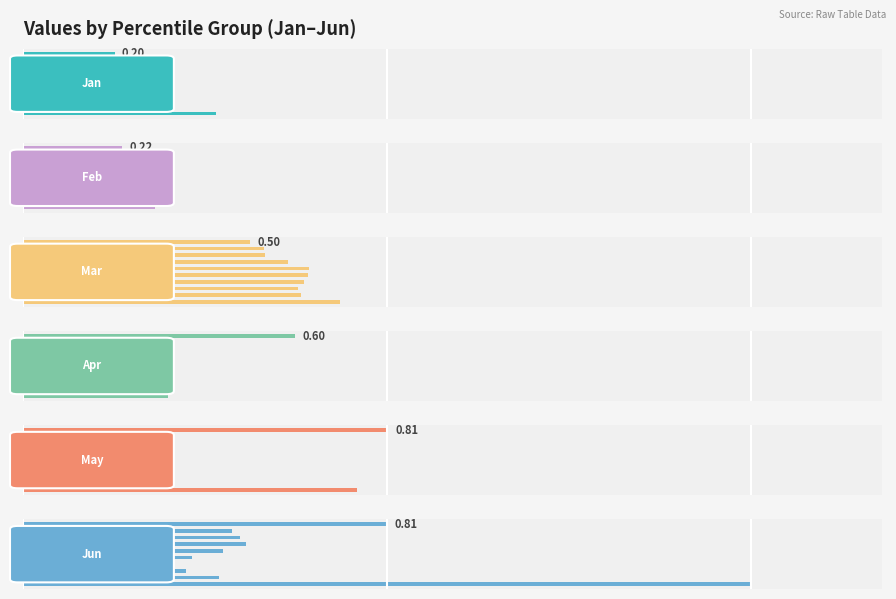

Is it true that May equals 0.3 at 8?

True